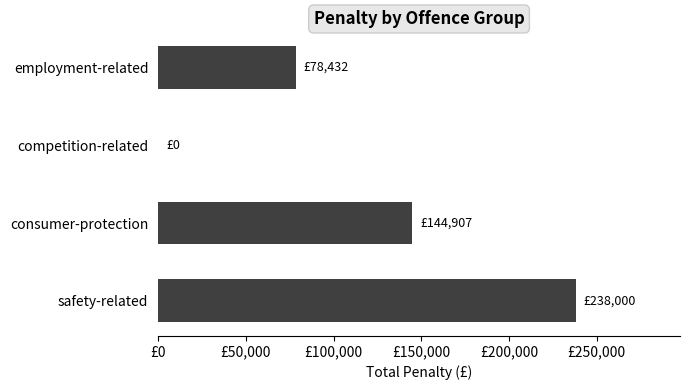

Where is the data nearest to the value 119000?

consumer-protection